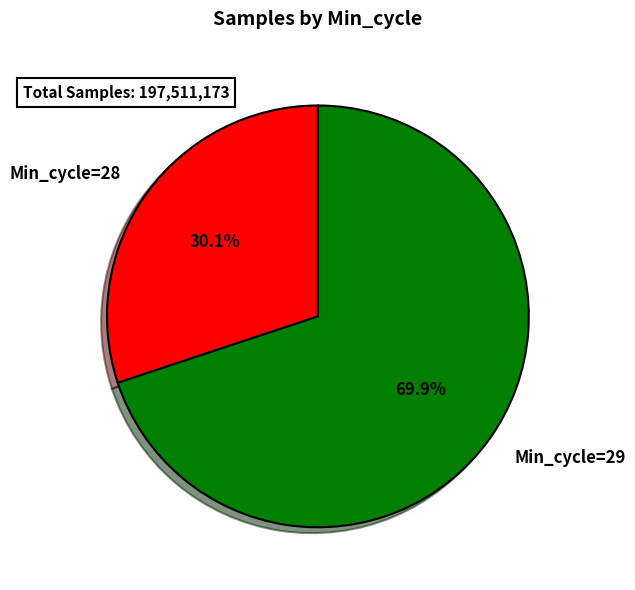

What portion of the pie excludes Min_cycle=28?

69.9%